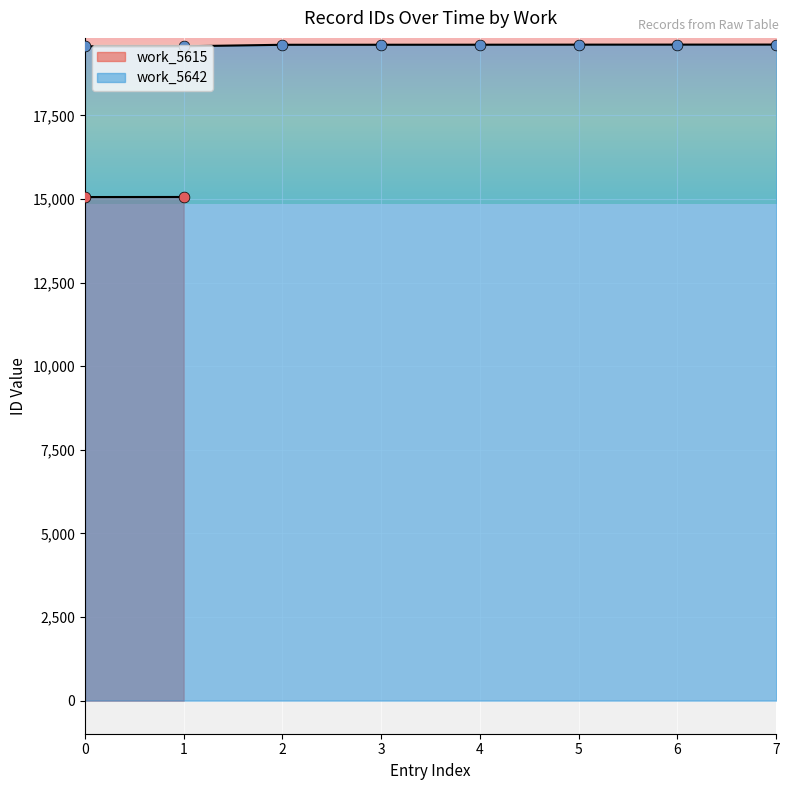

What is the change in value from 0 to 3?

+47